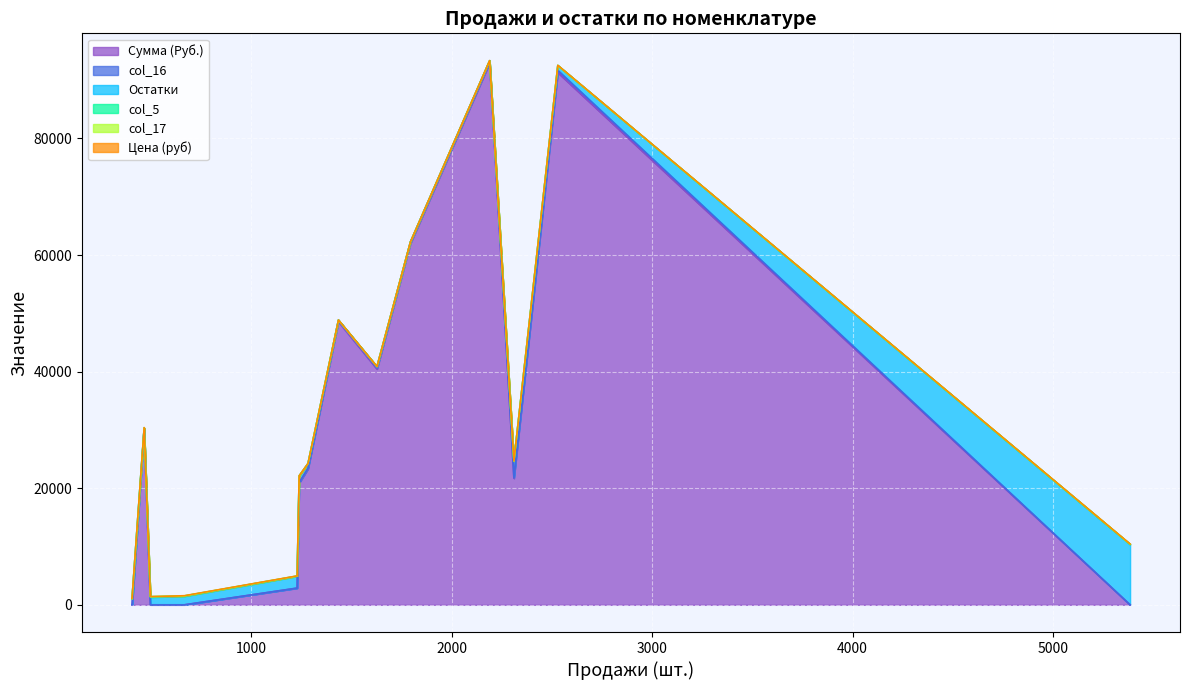

What is the average value of the Сумма (Руб.) series?

27140.8